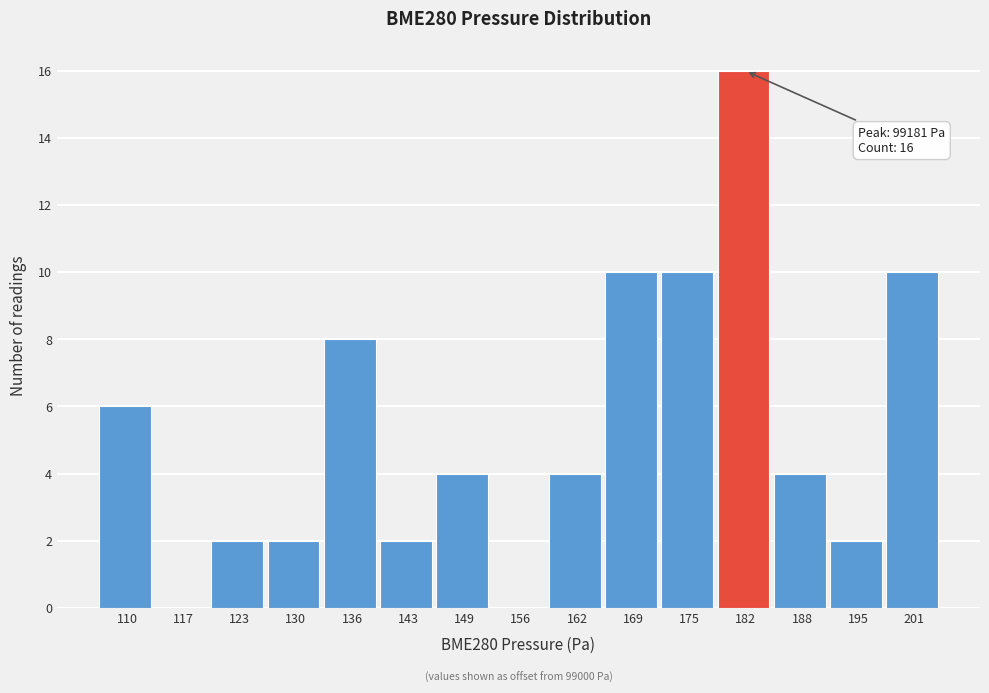

Reading left to right, what are all the values shown in this chart?

110=6	117=0	123=2	130=2	136=8	143=2	149=4	156=0	162=4	169=10	175=10	182=16	188=4	195=2	201=10